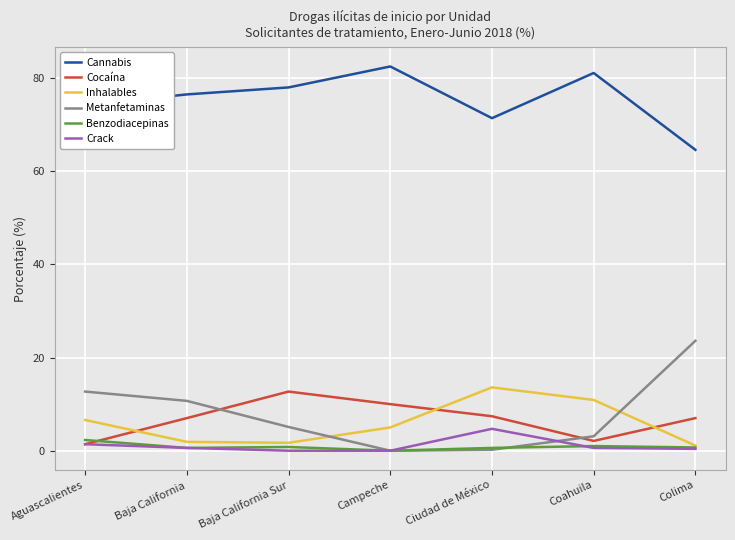

At which label does Inhalables reach its peak?

Ciudad de México